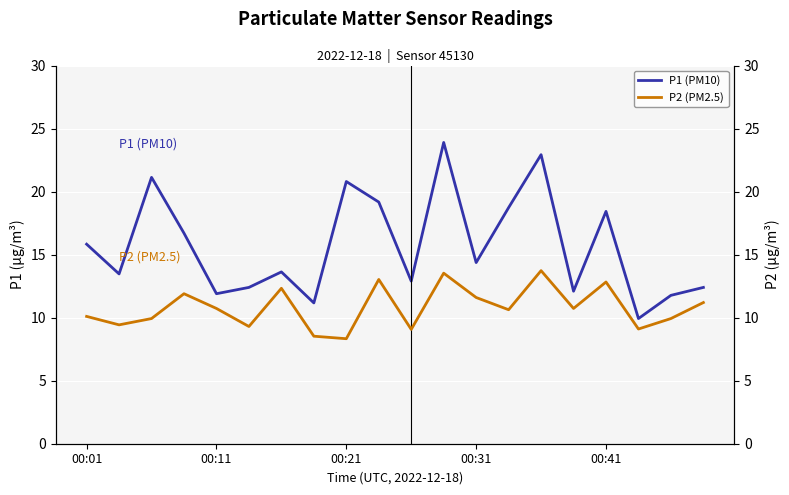

True or false: P1 (PM10) has a value of 18.4 at 00:41.

True